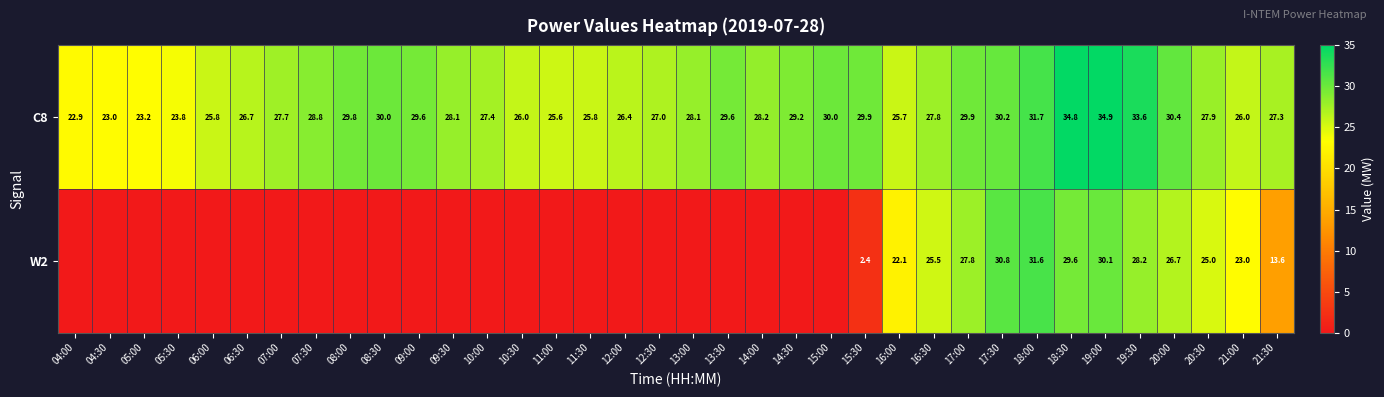

At which label does C8 first exceed 28?

07:30